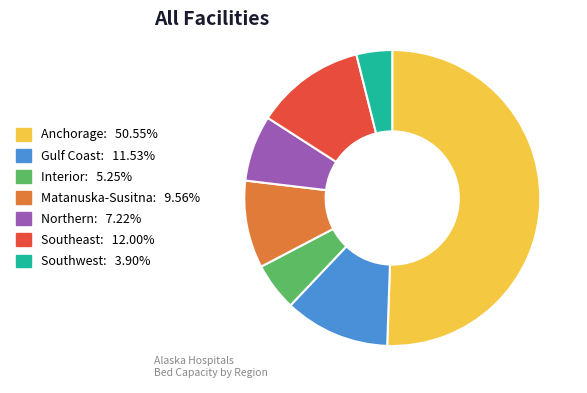

Which category has the biggest portion of the pie?

Anchorage